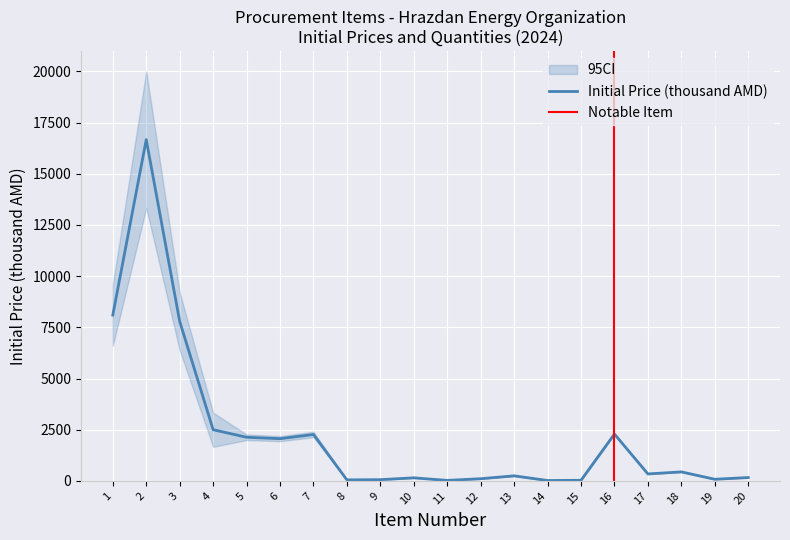

How many values exceed 340?

9